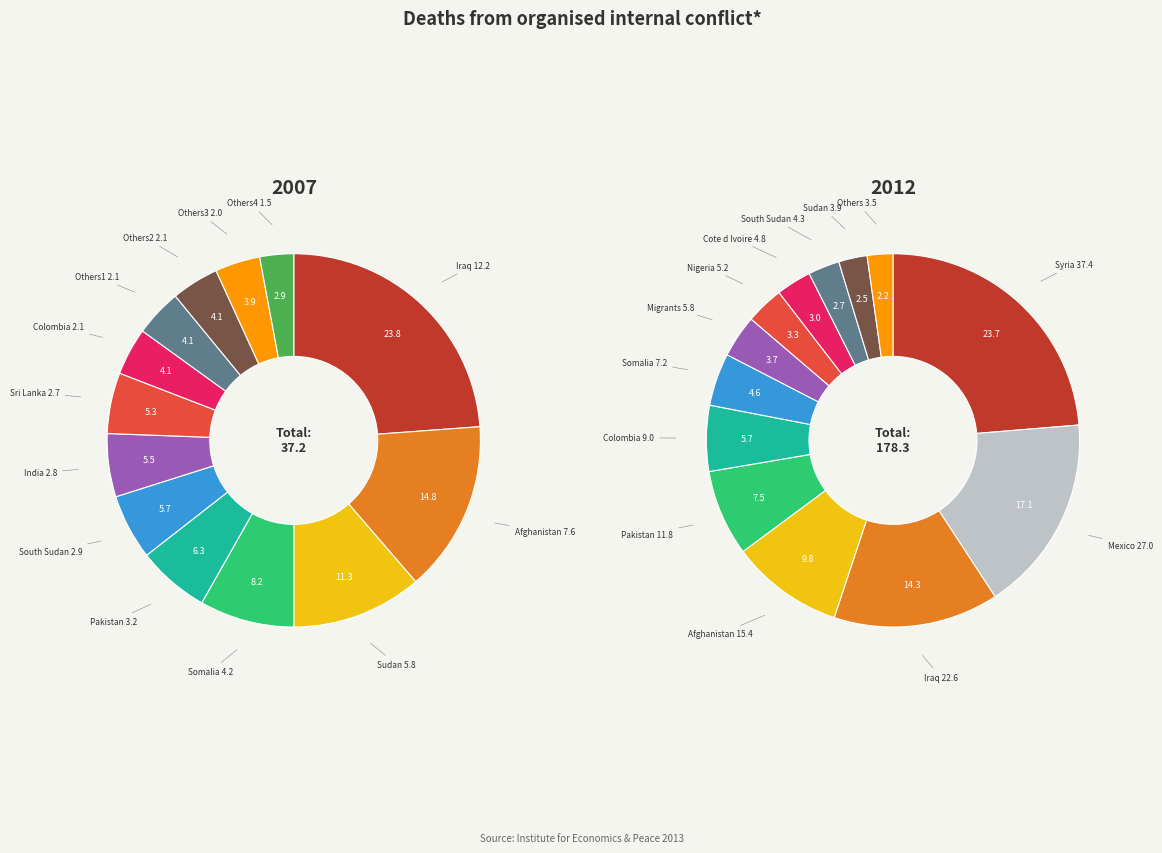

Count the number of slices in the pie.

13